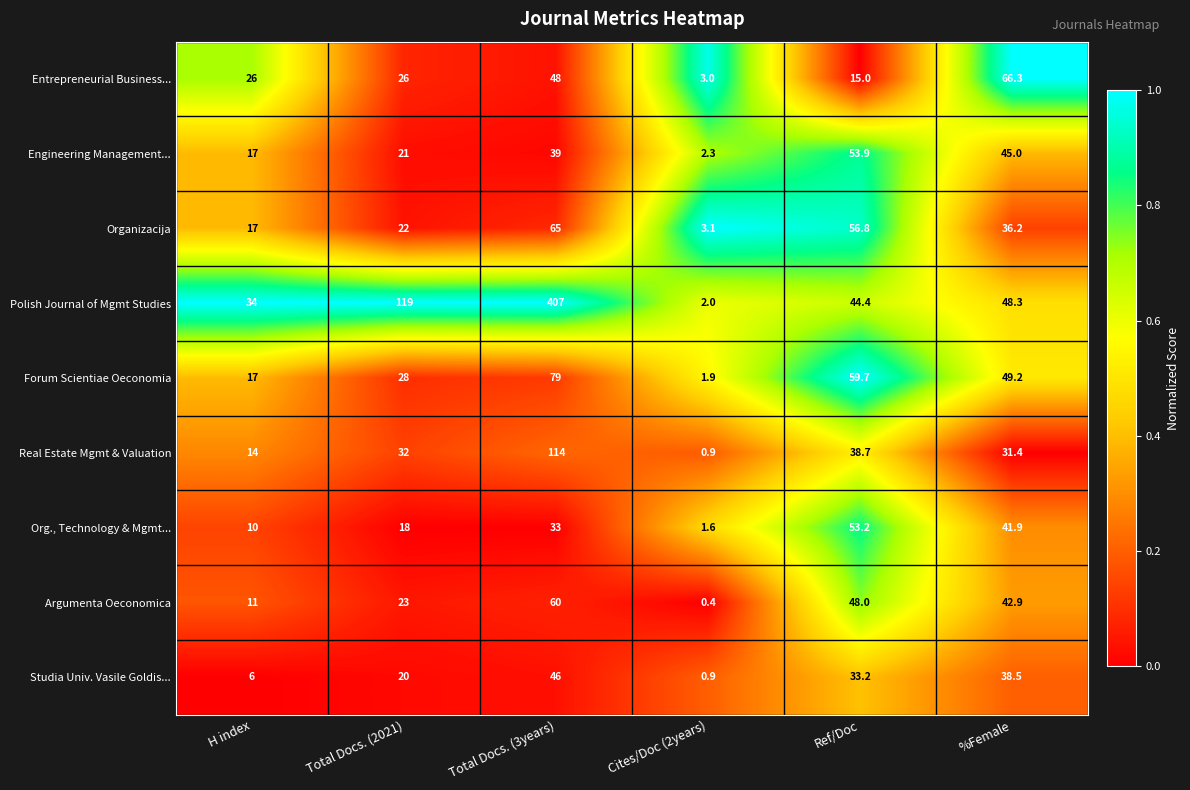

Count the number of categories in the chart.

6